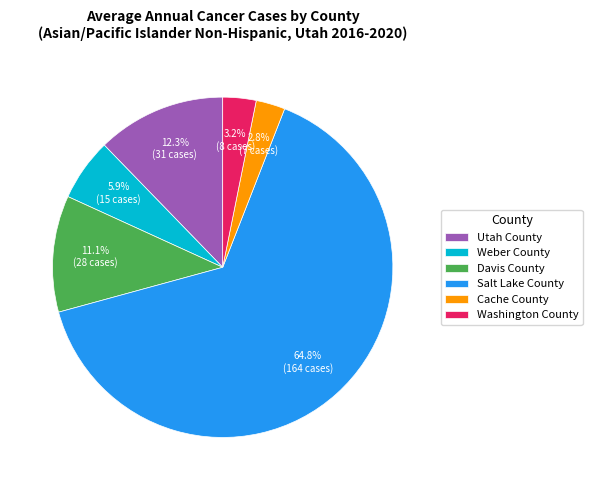

Which slice is the largest?

Salt Lake County